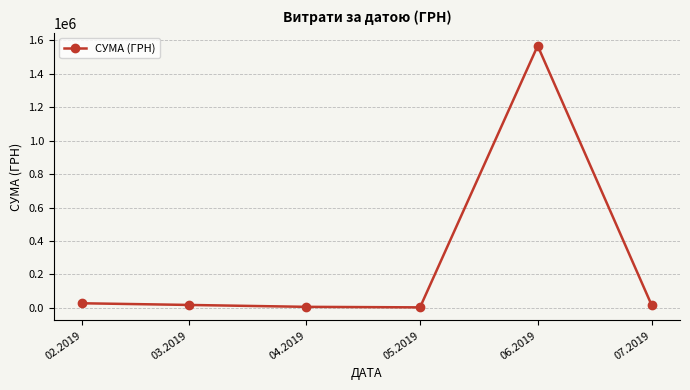

What is the label of the 2nd point from the left?

03.2019